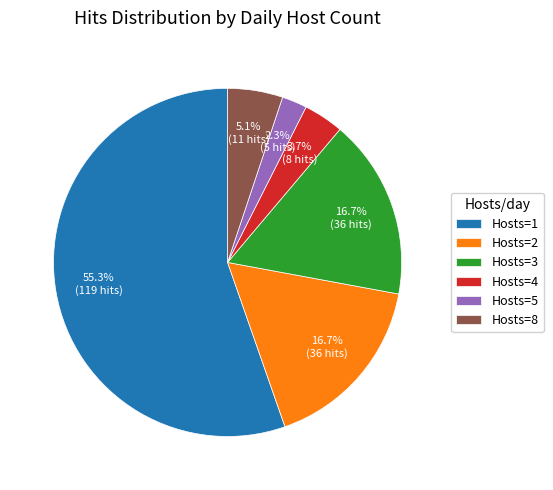

What is the ratio of the value at Hosts=2 to the value at Hosts=4?

4.5